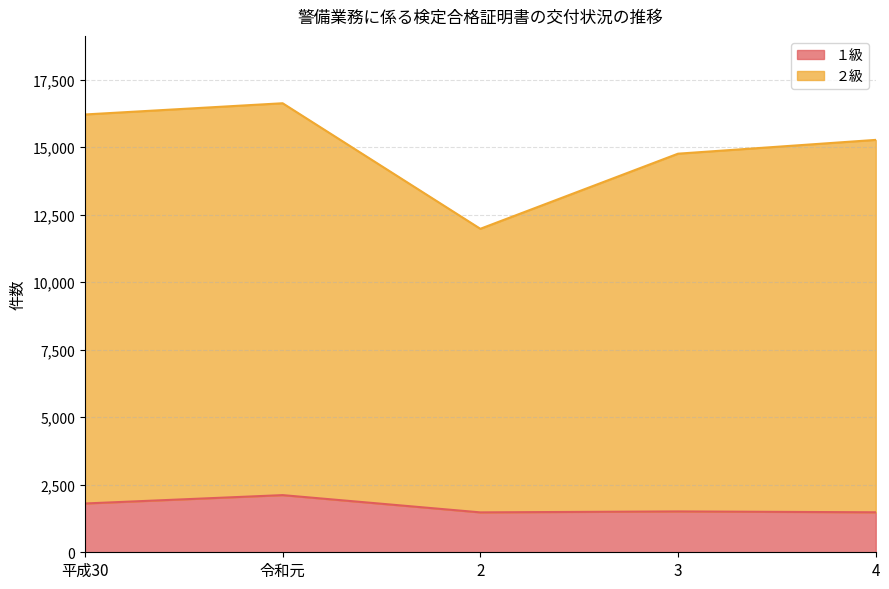

How many data points in ２級 are above 15274?

2